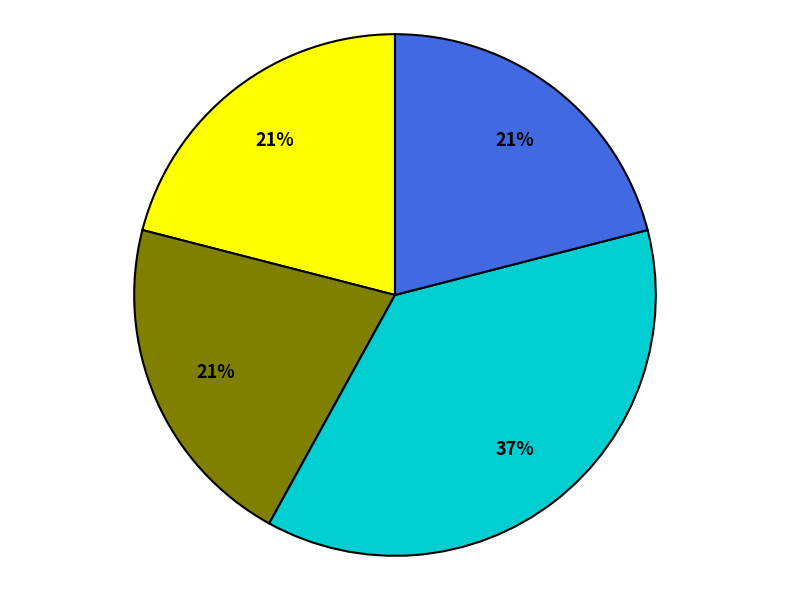

To the nearest percent, what is the average slice percentage?

25%